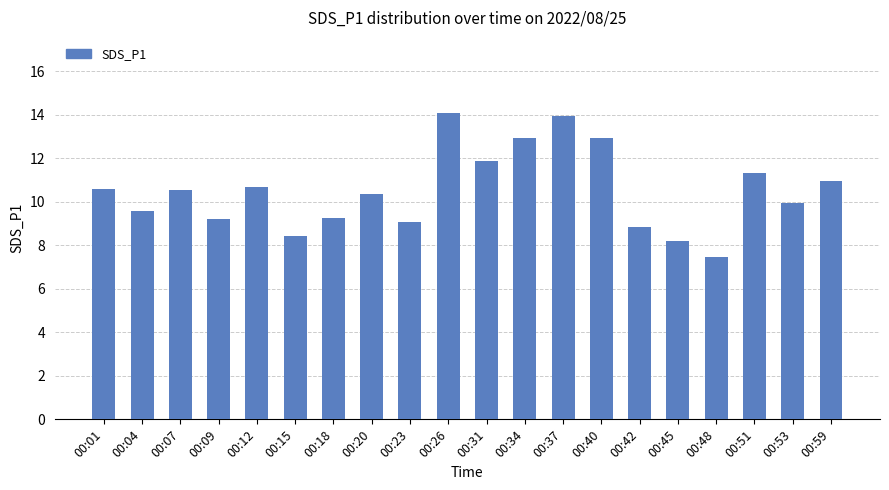

What is the change in value from 00:15 to 00:59?

+2.5